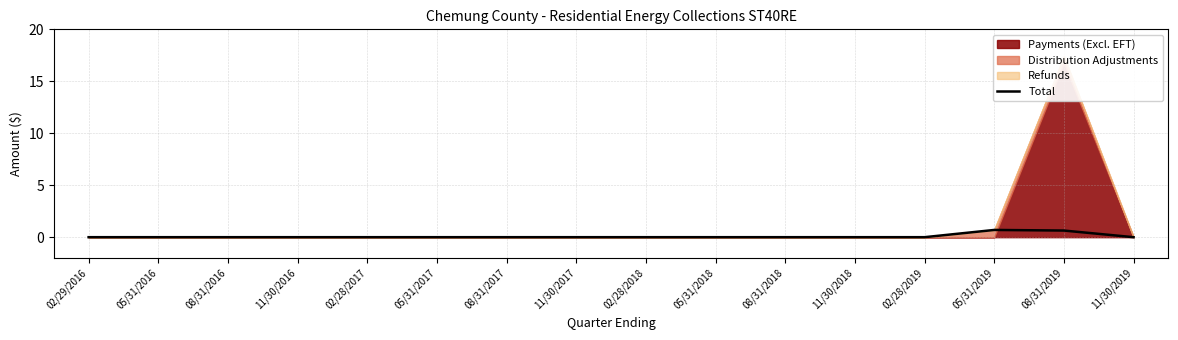

Reading left to right, transcribe all the data shown in this chart.

0.0	0.0	0.0	0.0	0.0	0.0	0.0	0.0	0.0	0.0	0.0	0.0	0.0	0.7	0.6	0.0